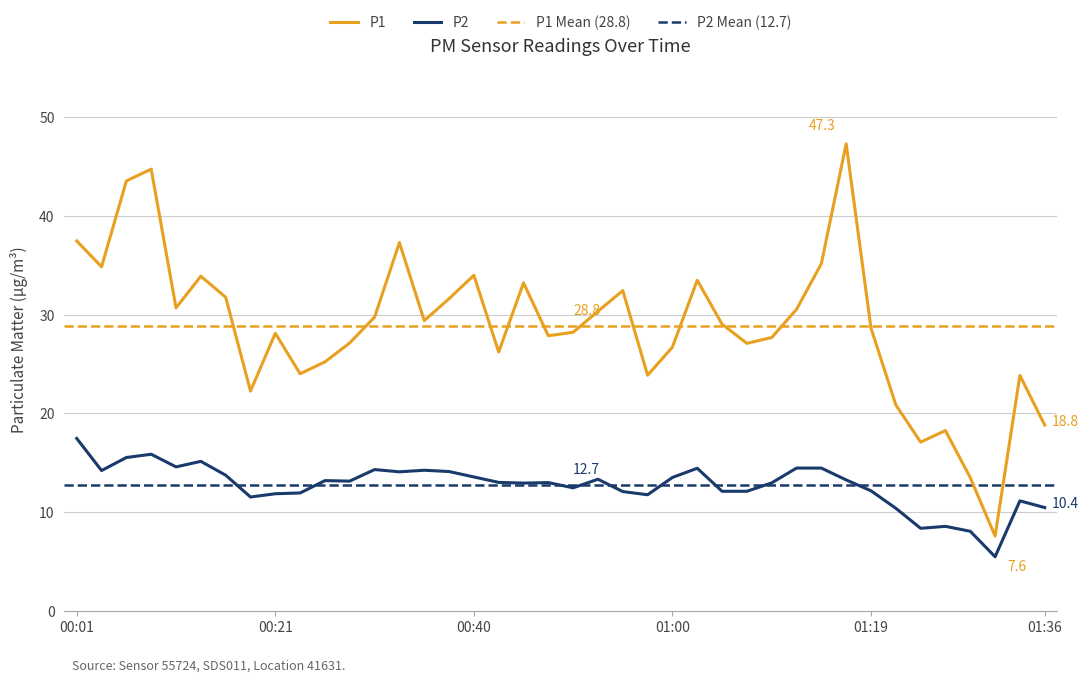

The P2 series shows 22.6 at 00:40. True or false?

False